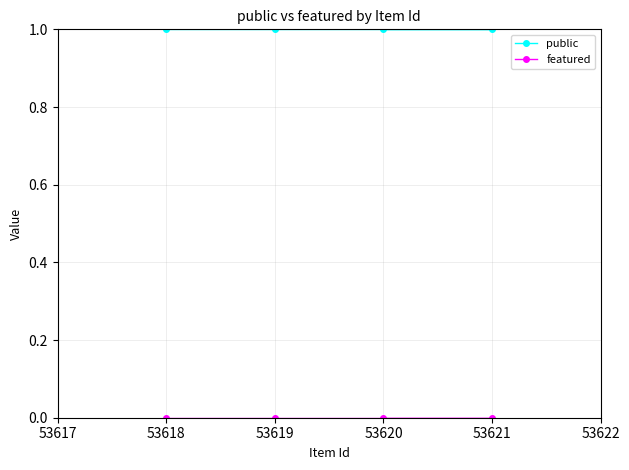

The featured series shows 0 at 53619. True or false?

True